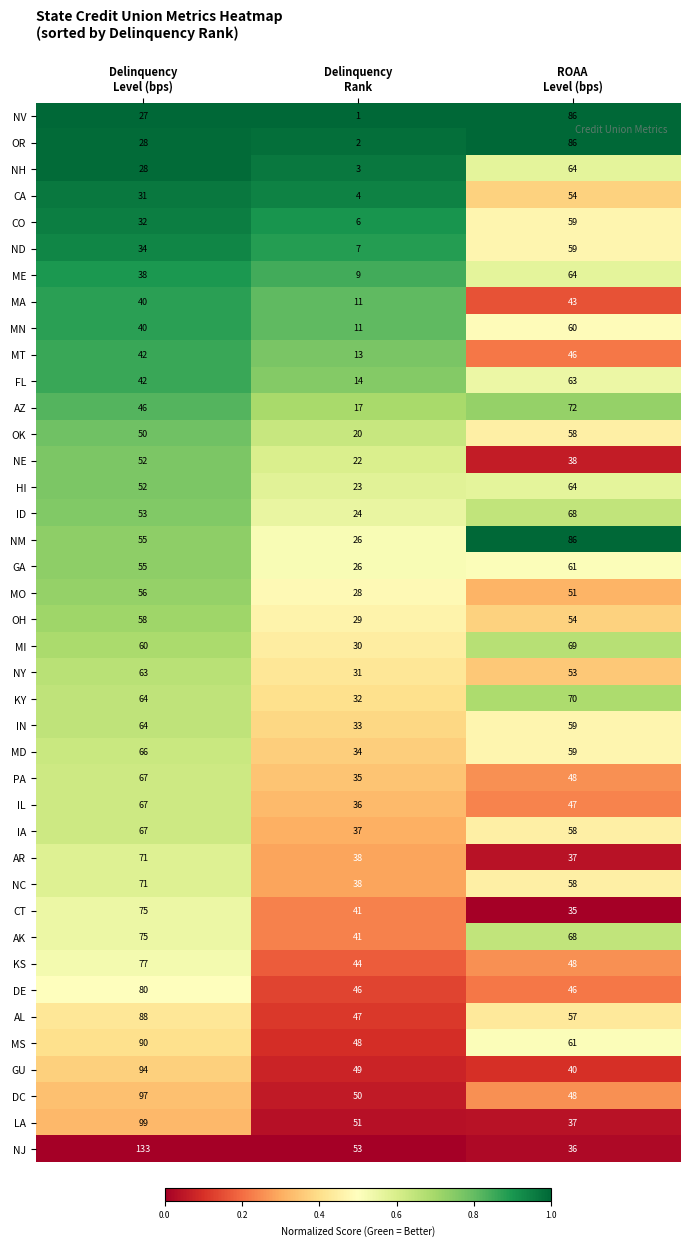

At how many categories does at least one series exceed 4?

3